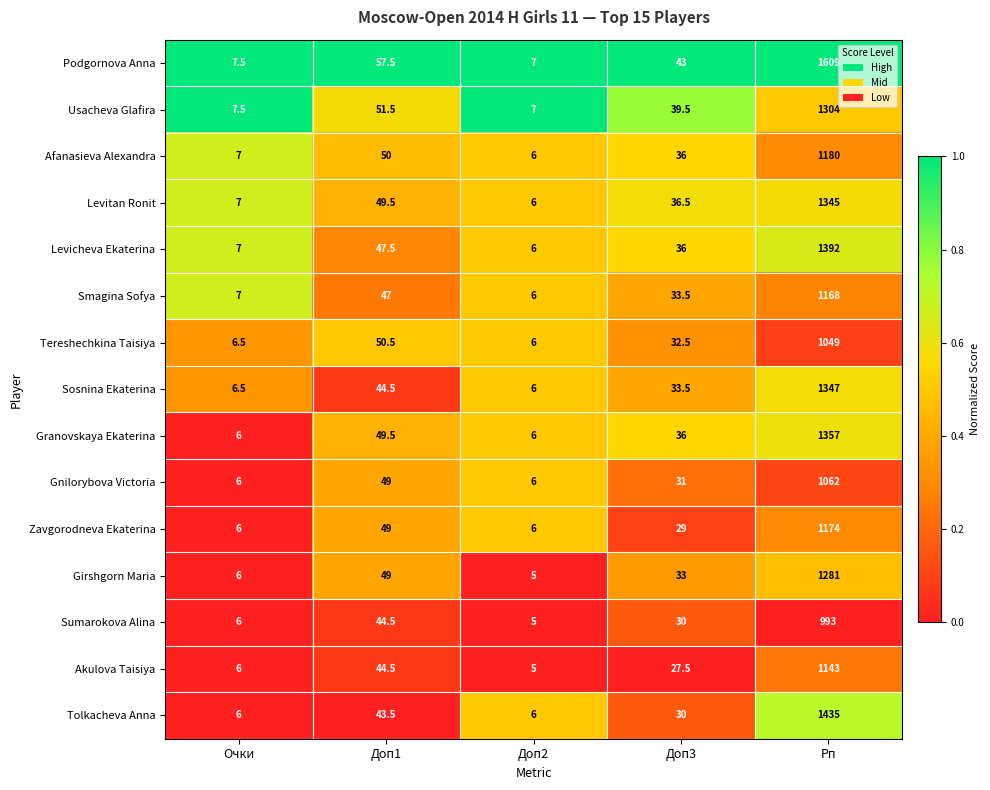

The Gnilorybova Victoria series shows 6.0 at Доп2. True or false?

True